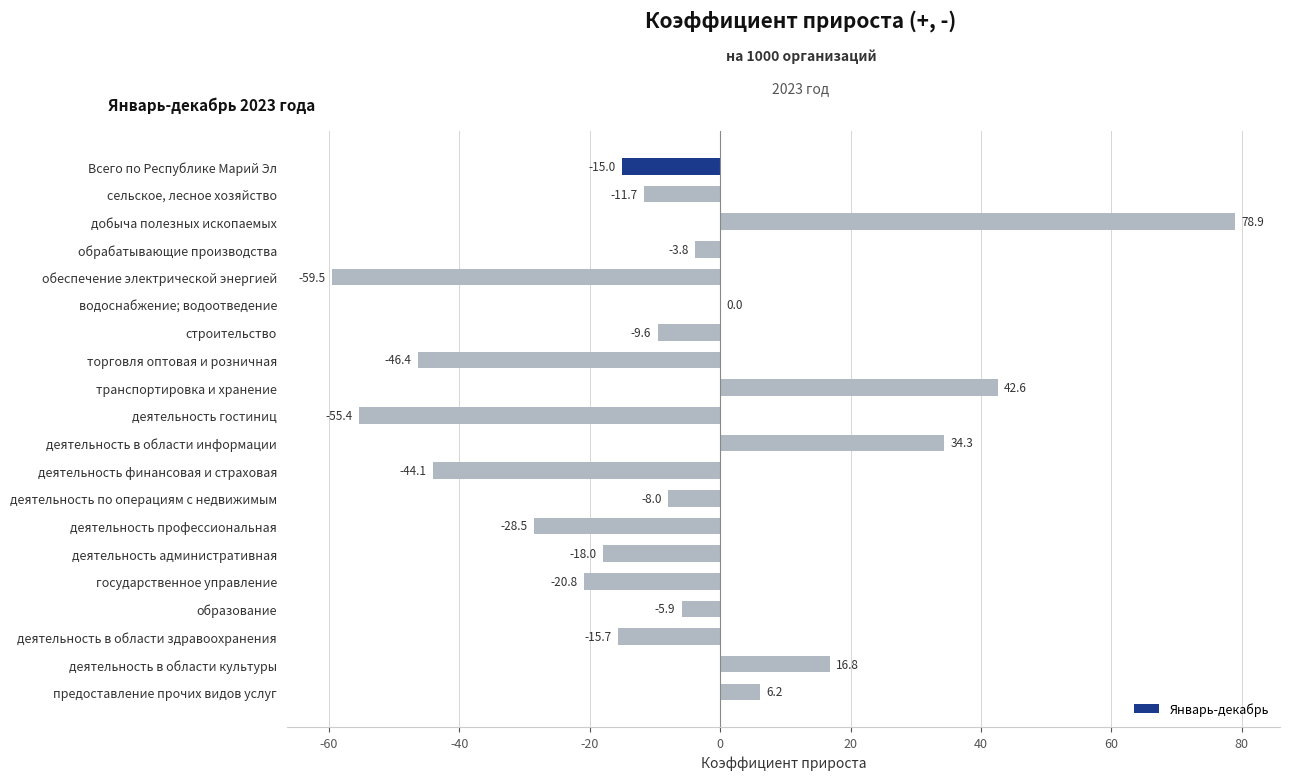

Count the number of categories in the chart.

20